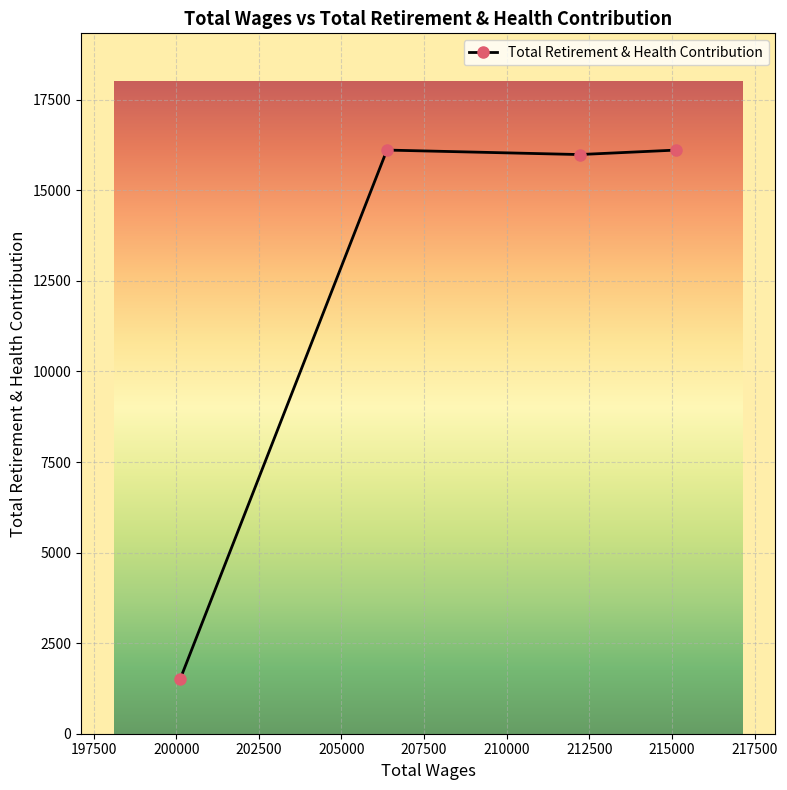

What is the sum of all values?

49718